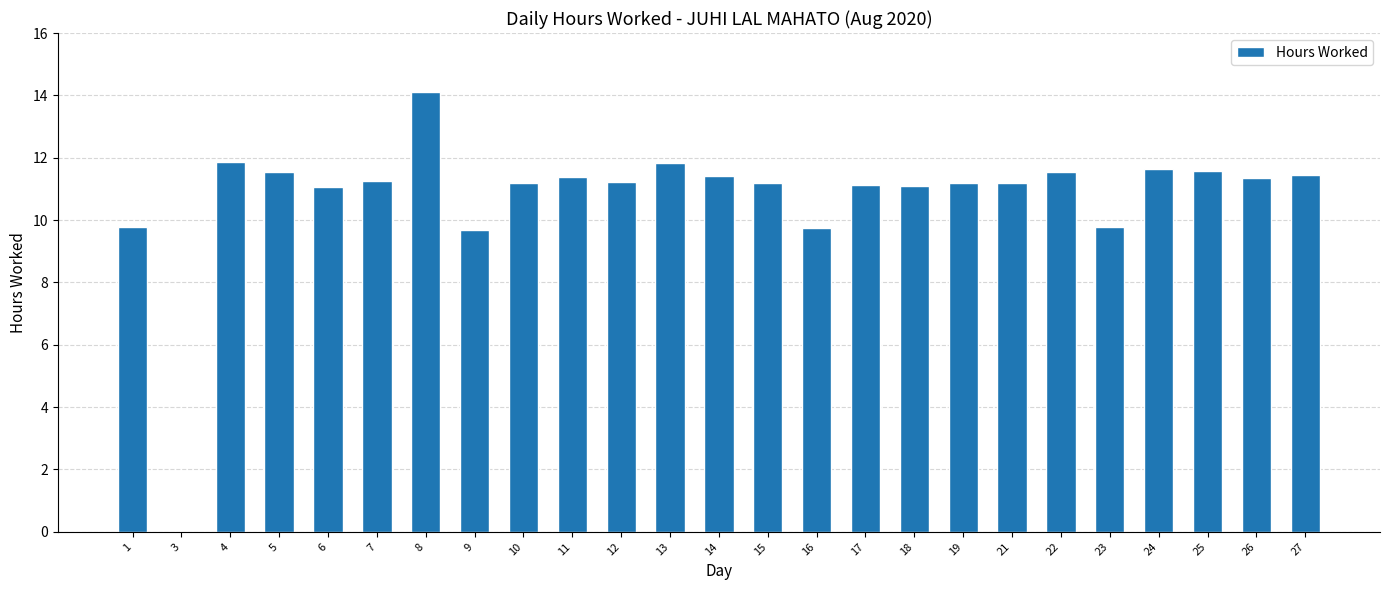

Which label corresponds to the largest value in the chart?

8